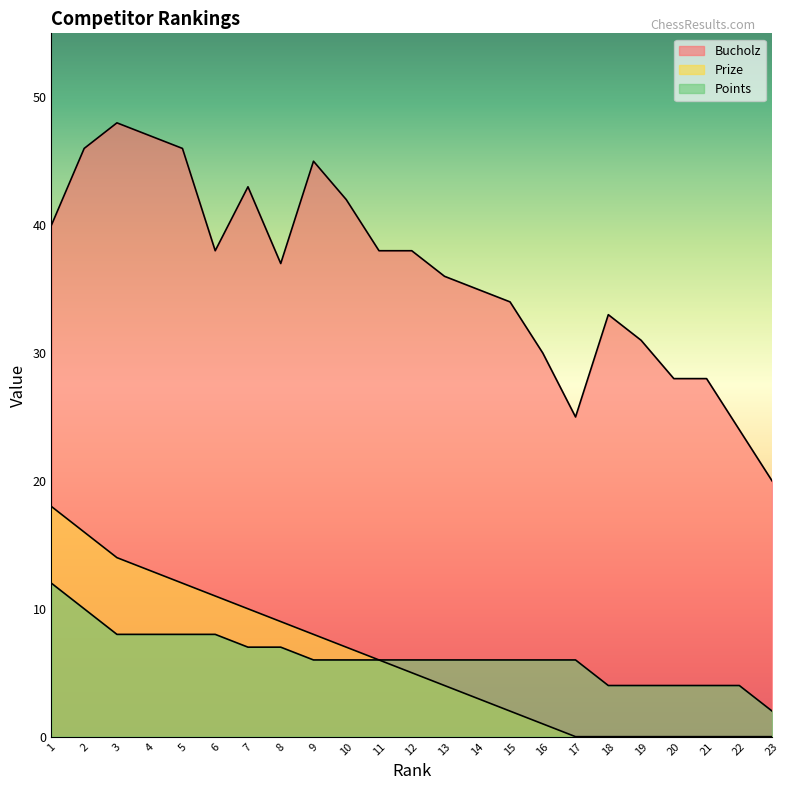

What is the maximum value shown in the chart?

48